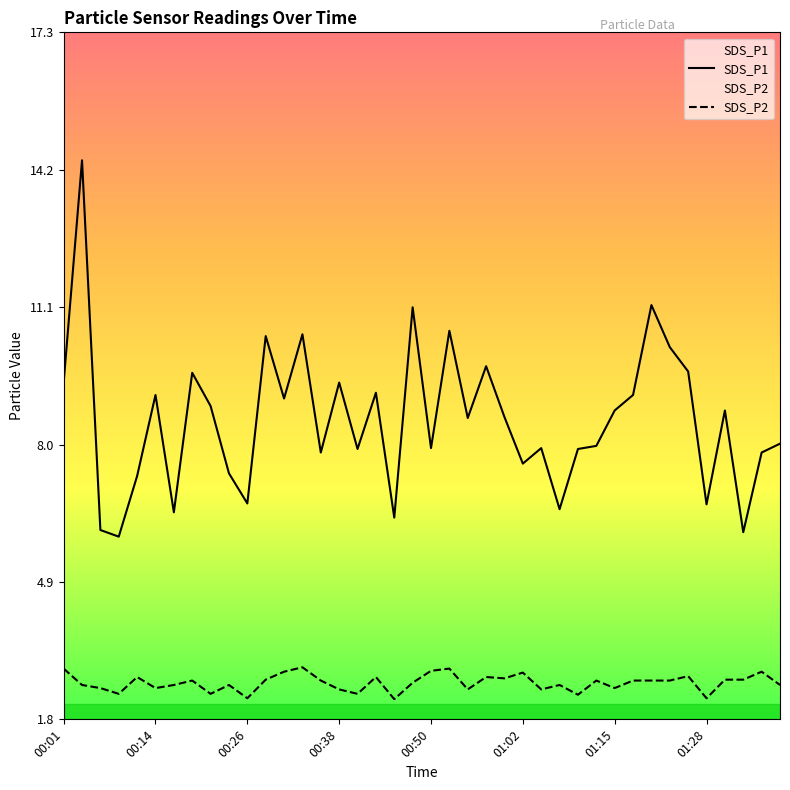

What is the difference between the SDS_P1 values at 01:20 and 01:25?

1.5